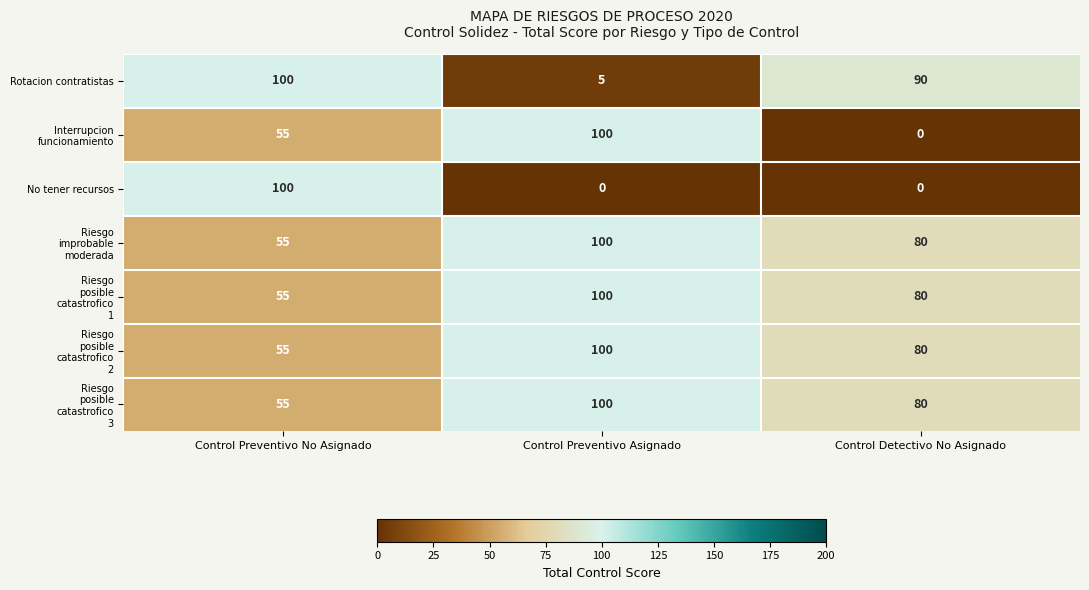

What is the difference between the highest and lowest values at Control Preventivo No Asignado?

45